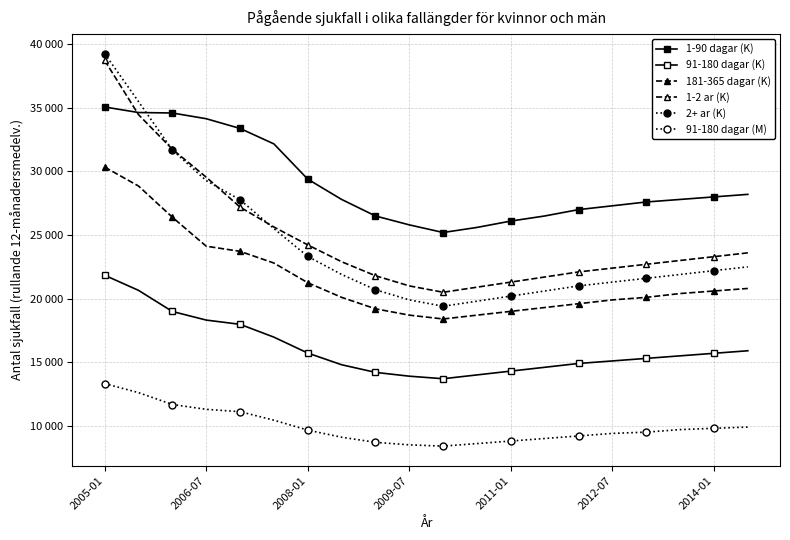

What is the minimum value for 181-365 dagar (K)?

18400.0